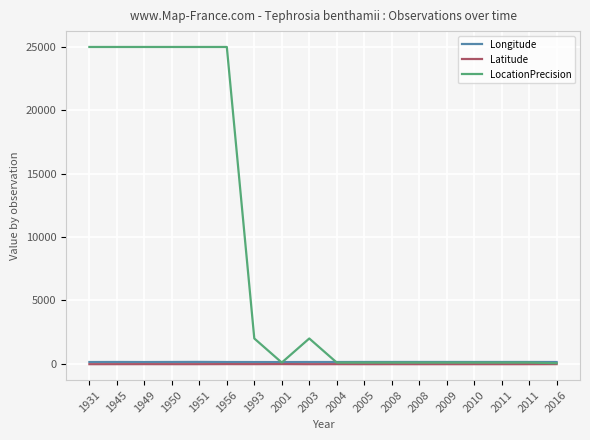

At which category does the chart reach its peak across all series?

1931